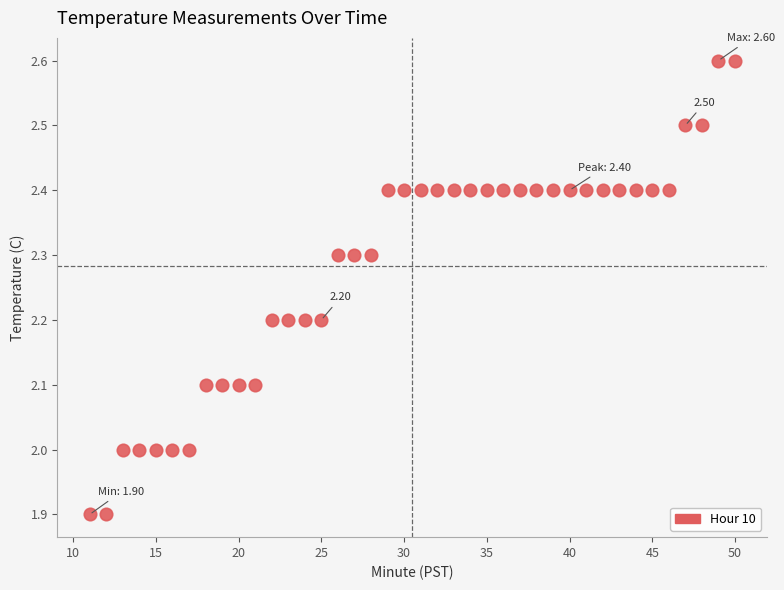

What is the range of Y values (max minus min)?

0.7